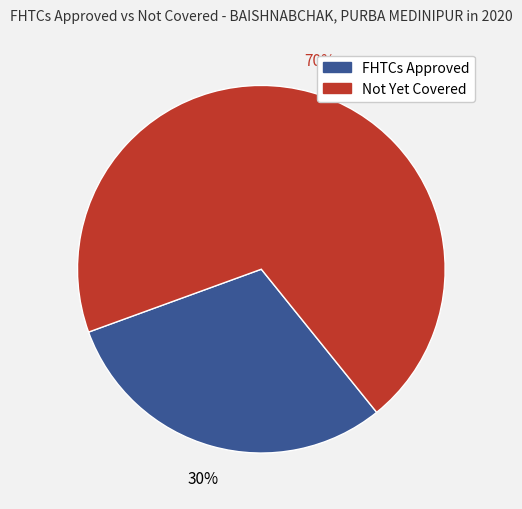

Is it true that FHTCs Approved is 23% of the pie?

False